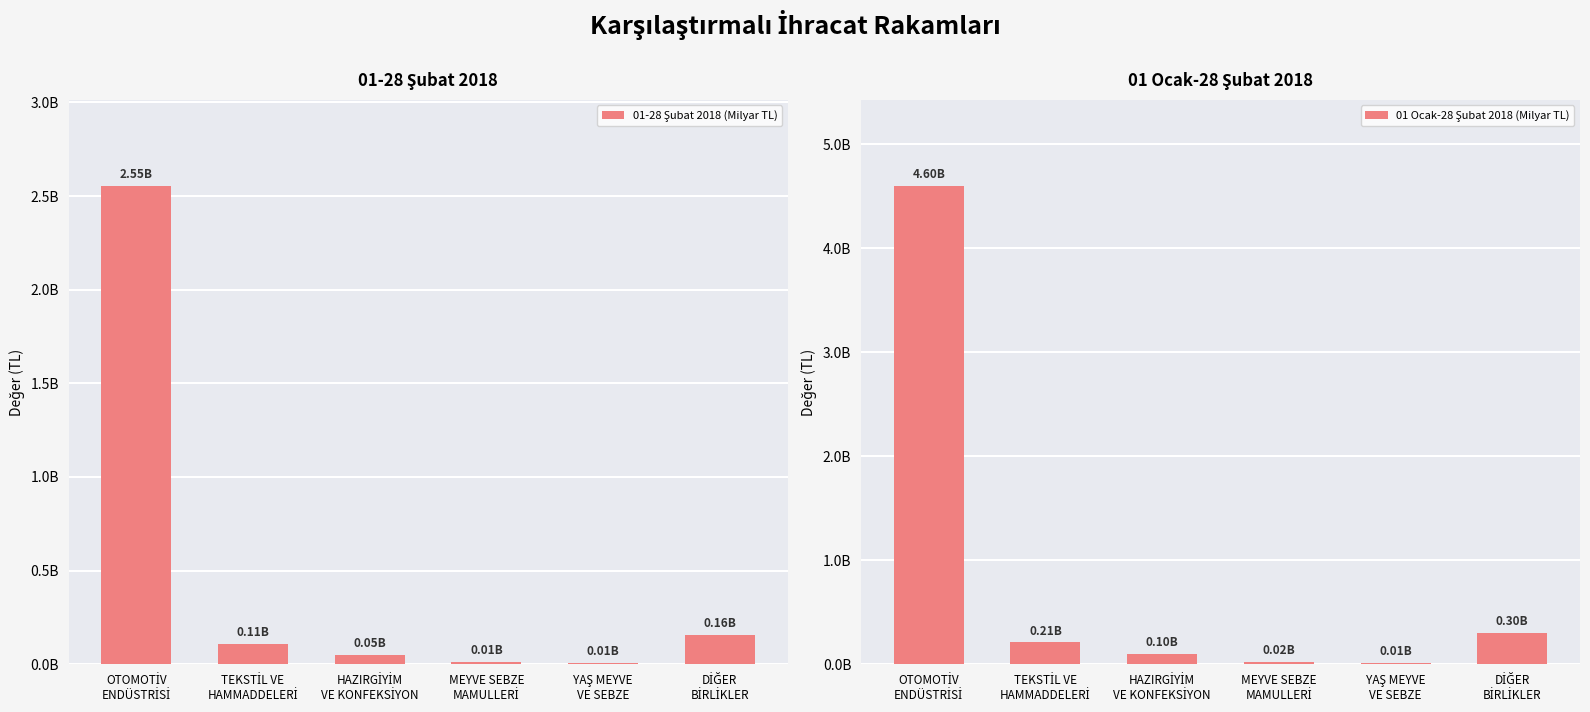

What is the sum of all 01 Ocak-28 Şubat 2018 (Milyar TL) values?

5247130711.2